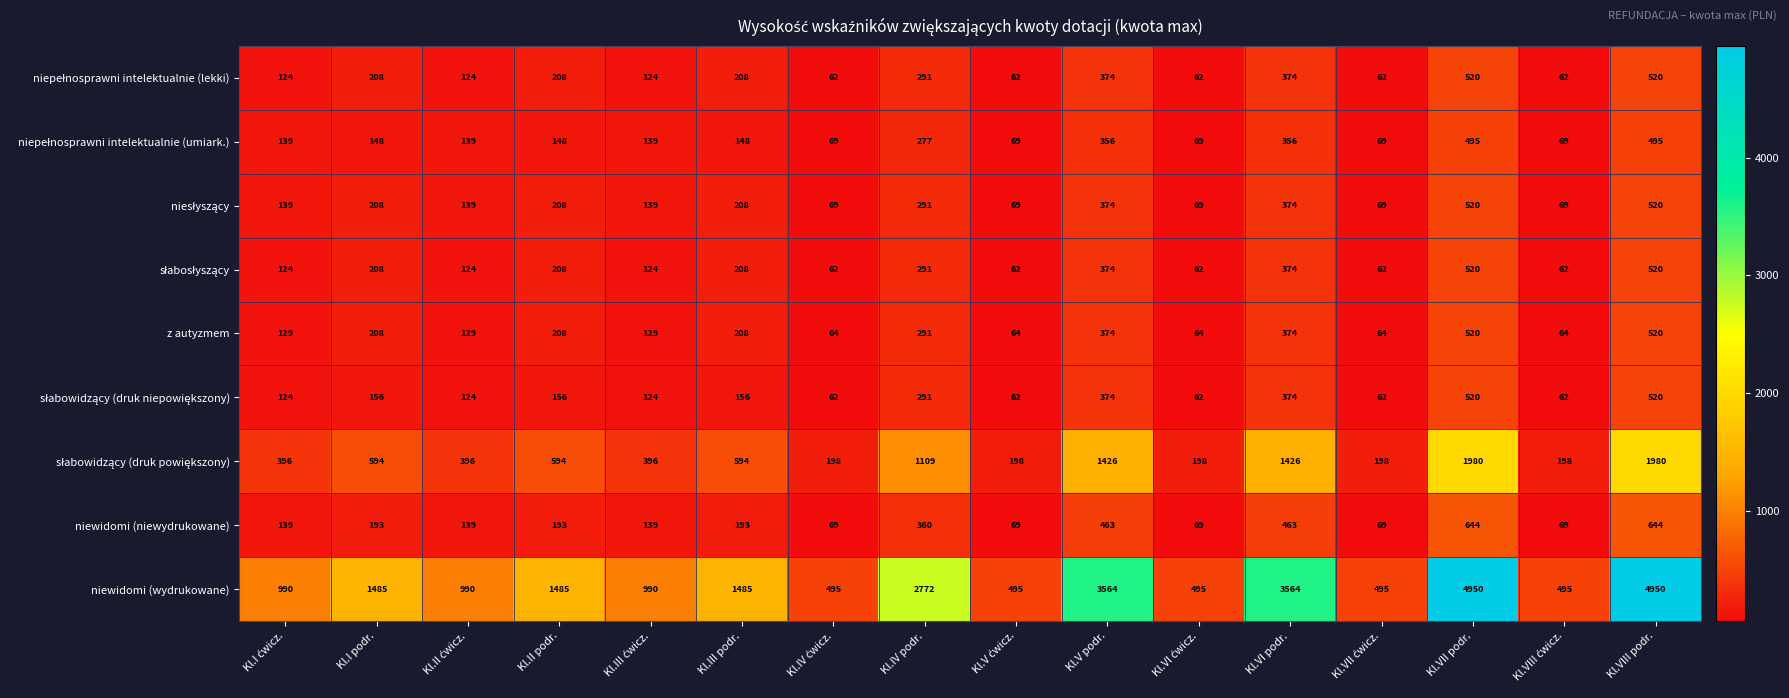

Count the number of categories in the chart.

16